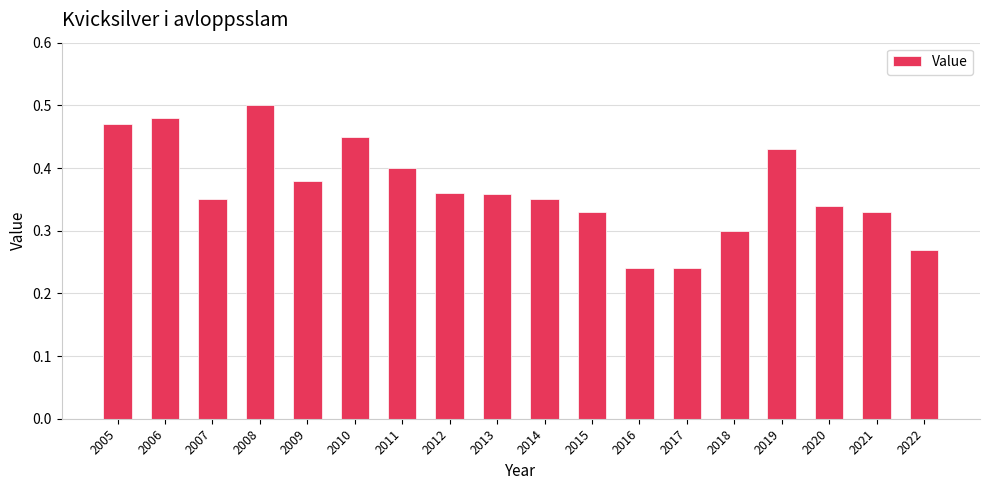

The chart shows a value of 0.4 at 2009. True or false?

True